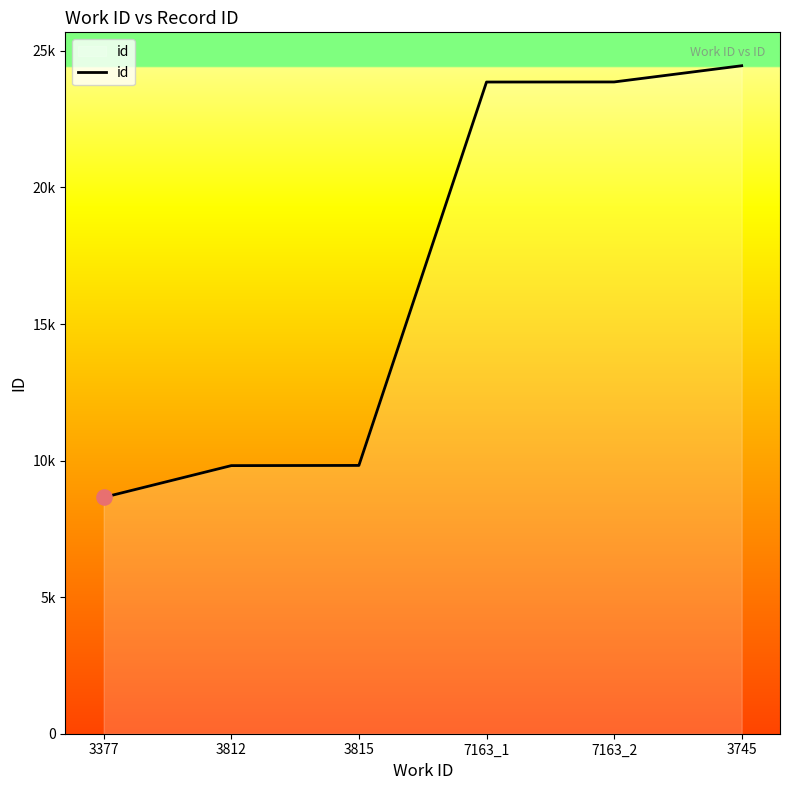

What is the change in value from 3812 to 3745?

+14641